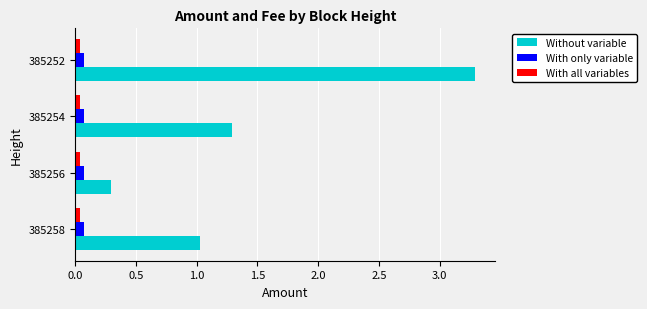

Is the value of Without variable at 385252 greater than the value of With all variables at 385256?

Yes